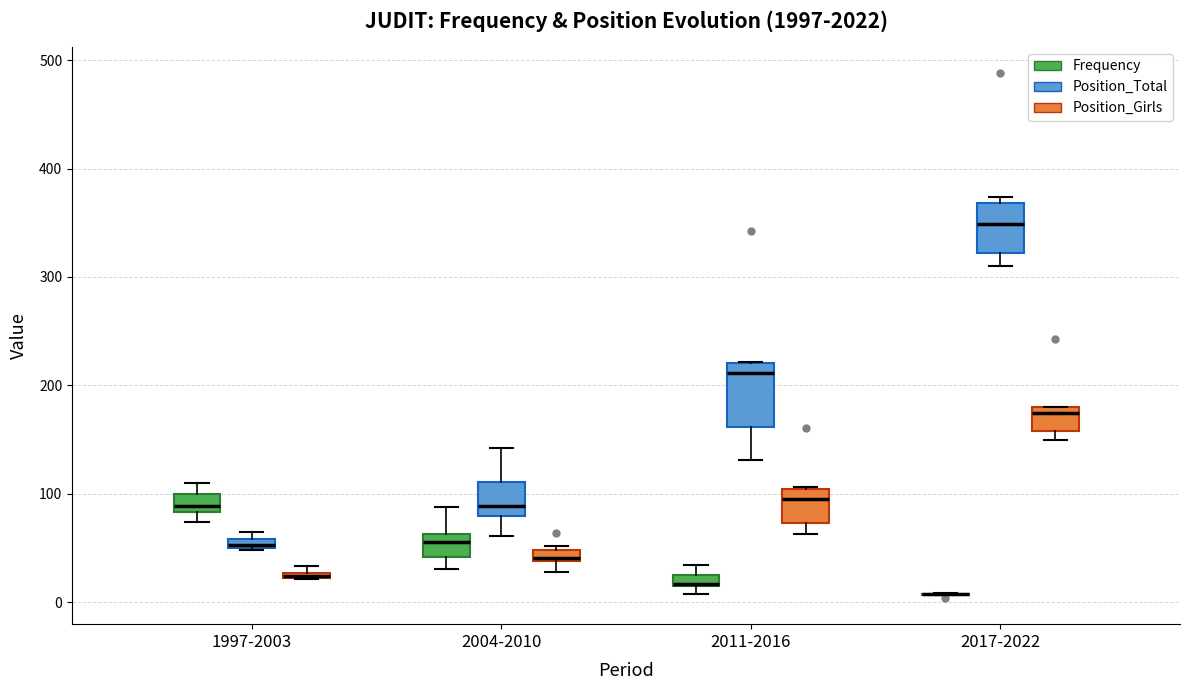

Comparing the boxes themselves (not the whiskers), which one is the tallest?

2011-2016 (Position_Total)